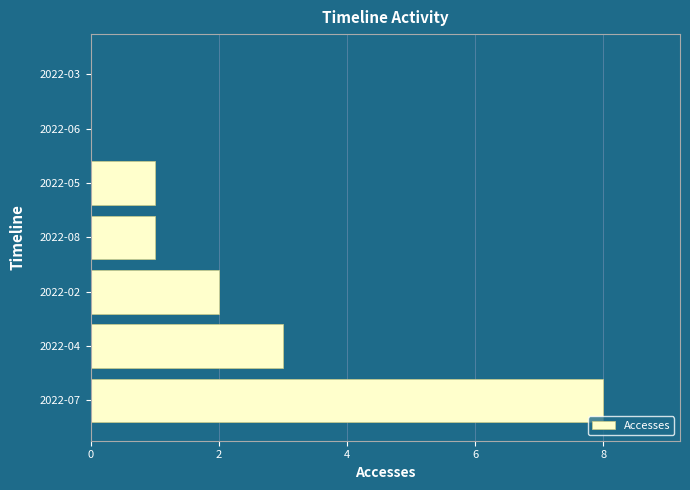

What is the greatest value displayed?

8